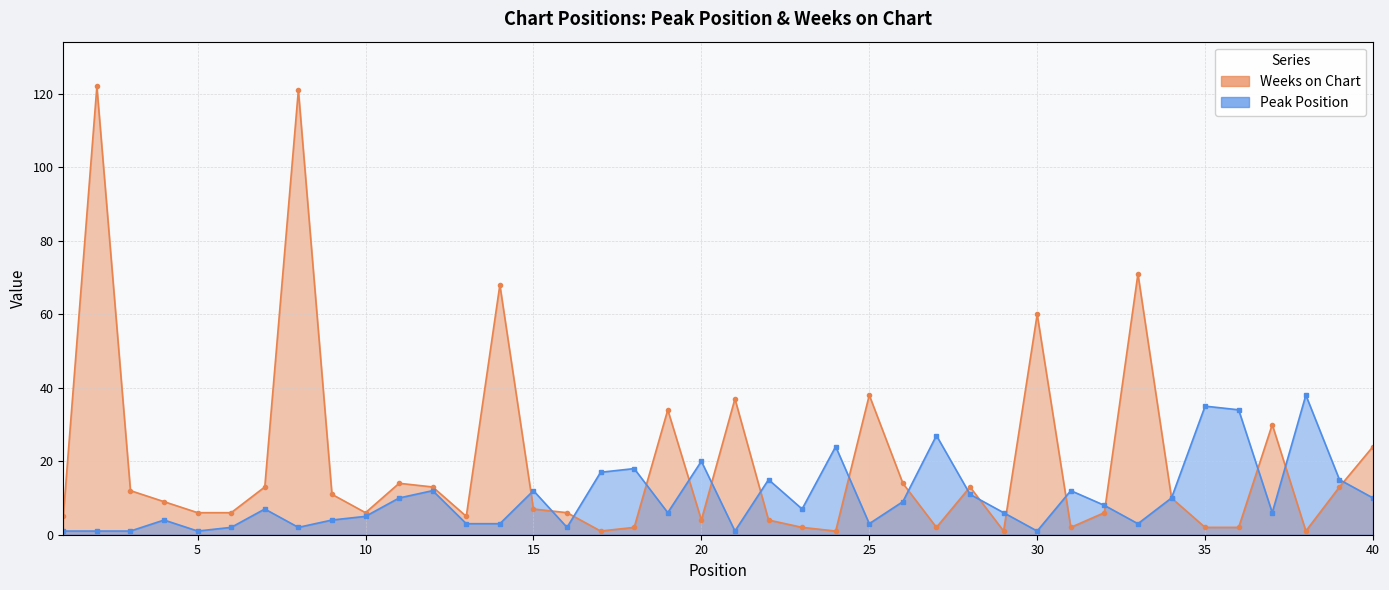

Rank the series at 29 from highest to lowest value.

Peak Position, Weeks on Chart